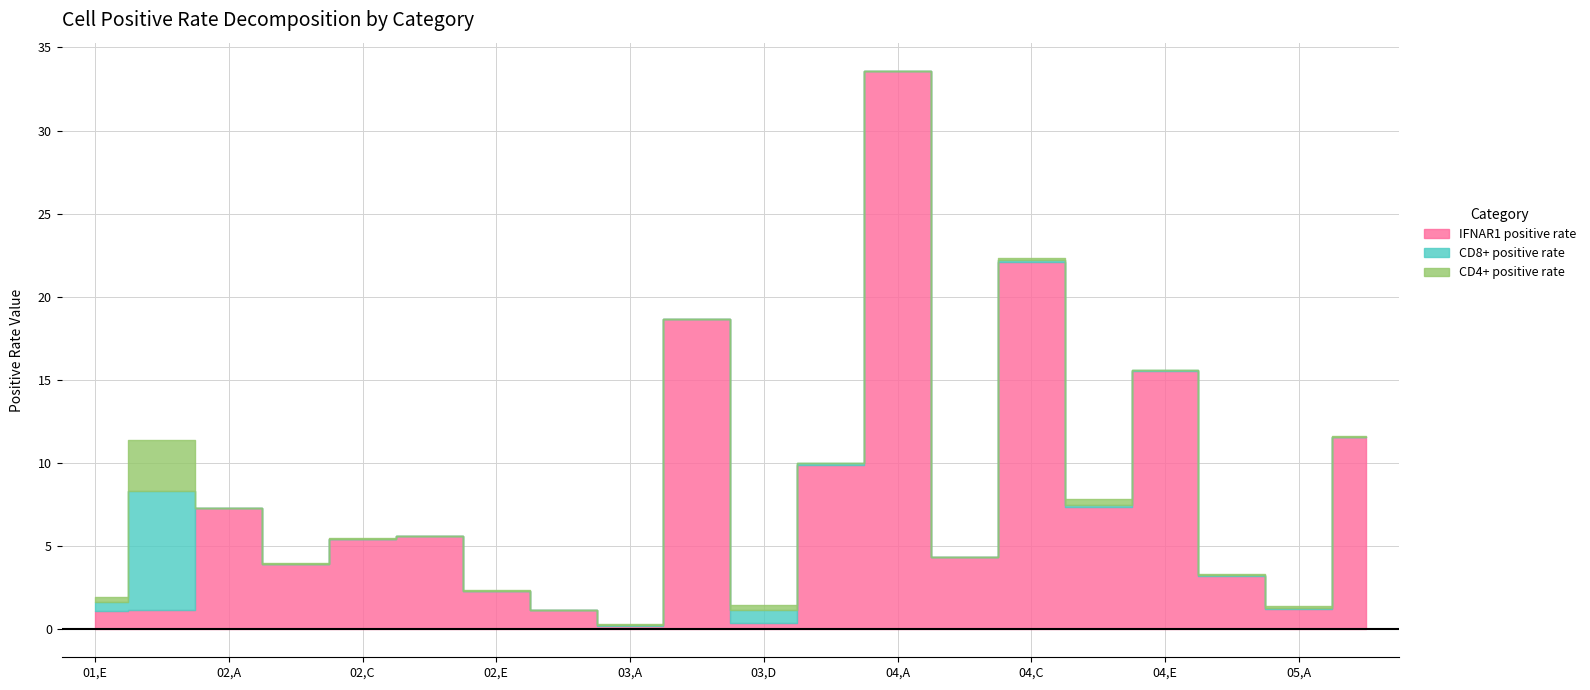

Read the IFNAR1 positive rate value at 01,F.

1.2